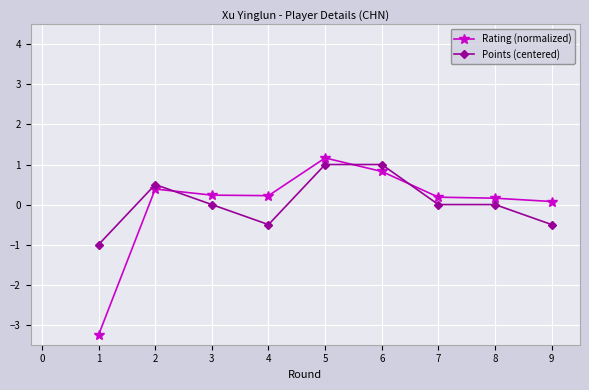

True or false: Rating (normalized) has a value of 0.1 at 6.

False